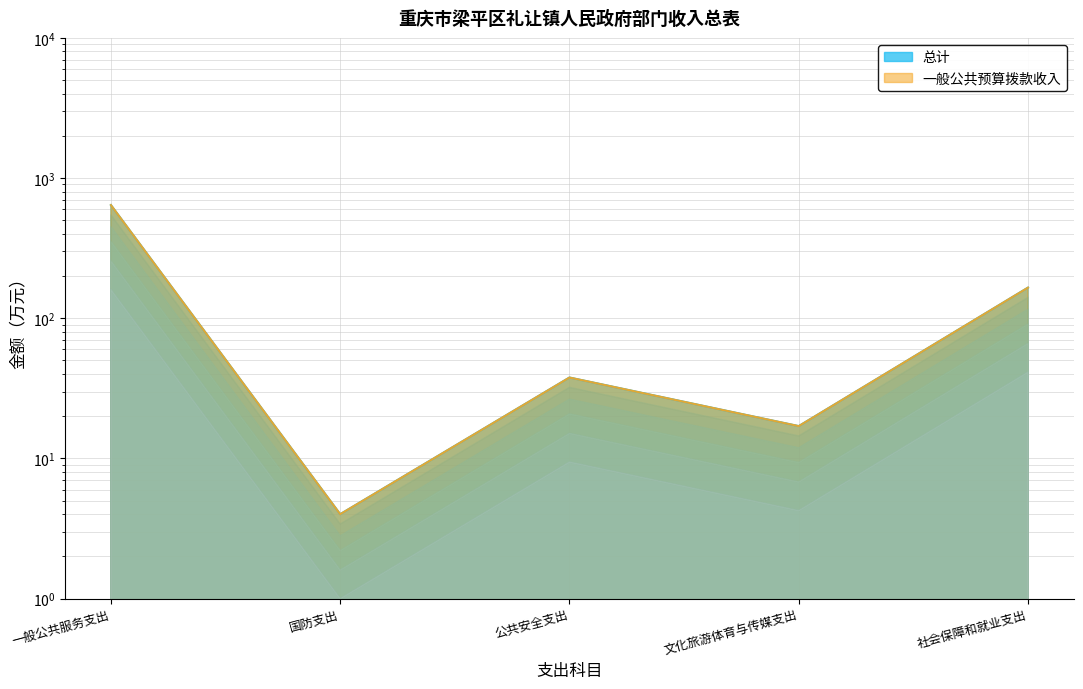

Reading right to left, list all the values displayed in this chart.

总计: 社会保障和就业支出=165.4	文化旅游体育与传媒支出=17.0	公共安全支出=37.8	国防支出=4.0	一般公共服务支出=641.7
一般公共预算拨款收入: 社会保障和就业支出=165.4	文化旅游体育与传媒支出=17.0	公共安全支出=37.8	国防支出=4.0	一般公共服务支出=641.7